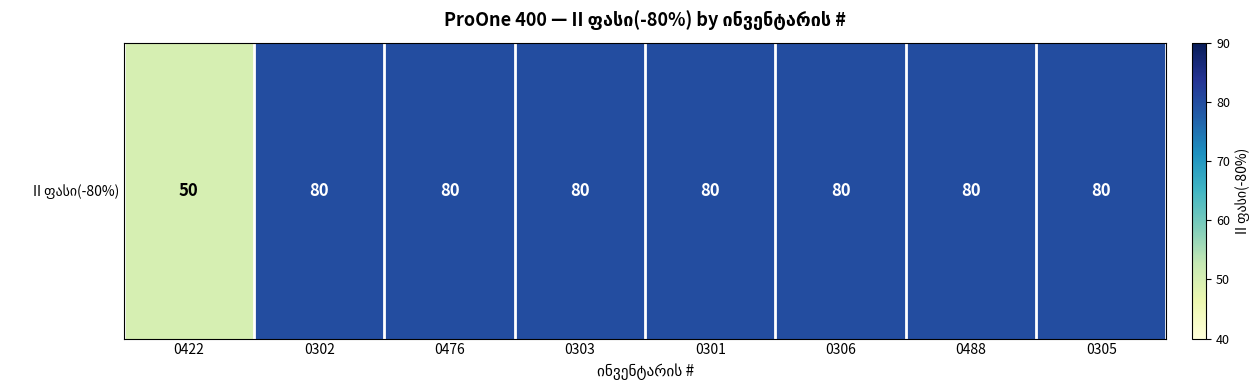

Rank the categories by value from lowest to highest.

0422, 0302, 0476, 0303, 0301, 0306, 0488, 0305